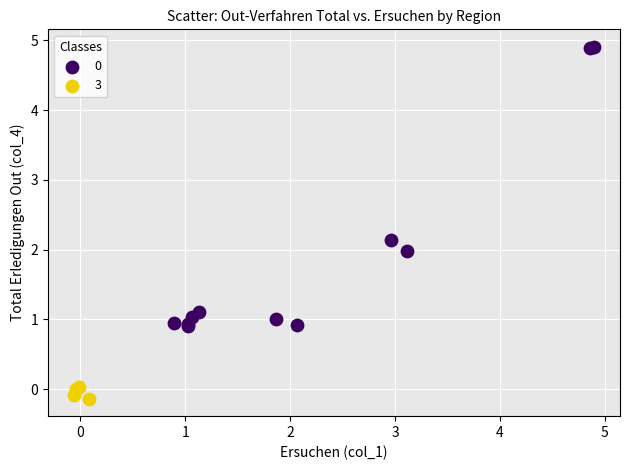

Which series contains the lowest Y value?

3